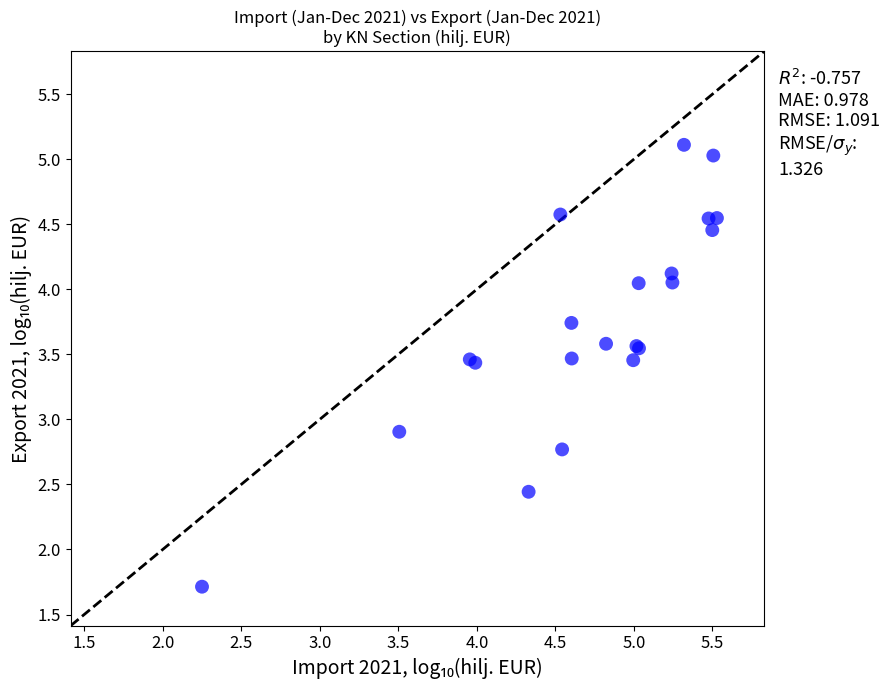

What Y value in the scatter plot is closest to 3?

2.9